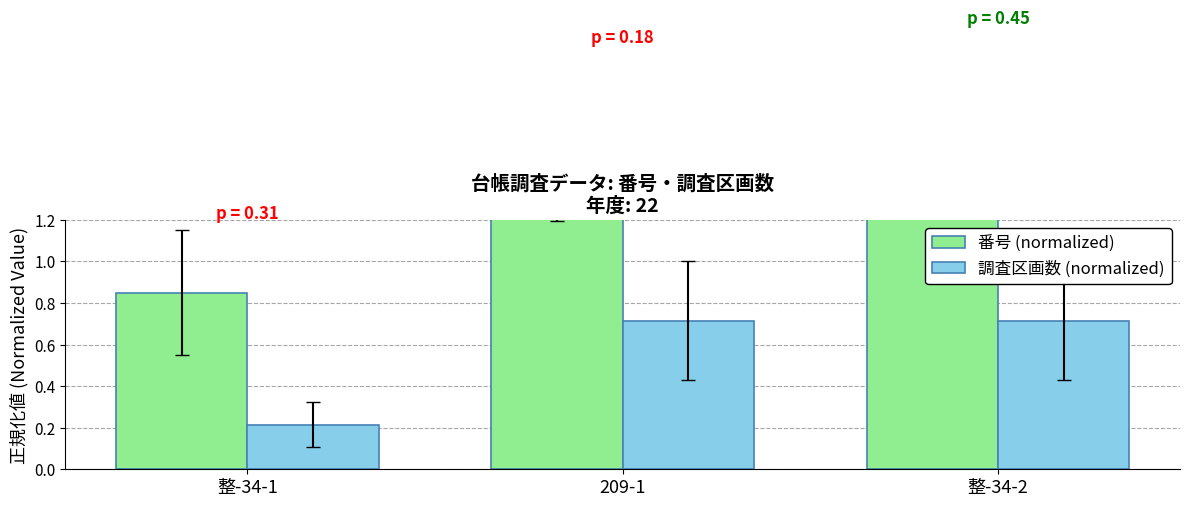

Where is 調査区画数 (normalized) nearest to the value 0?

整-34-1